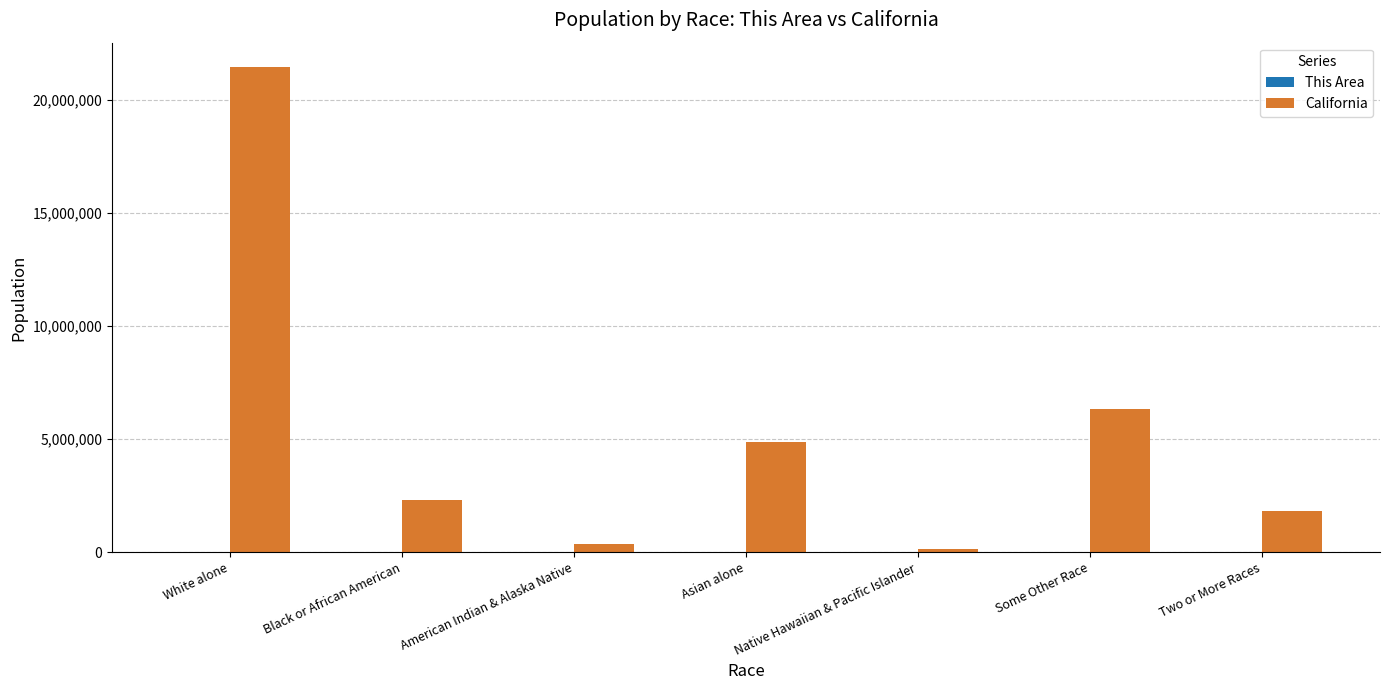

What is the total value across all series at Black or African American?

2300810